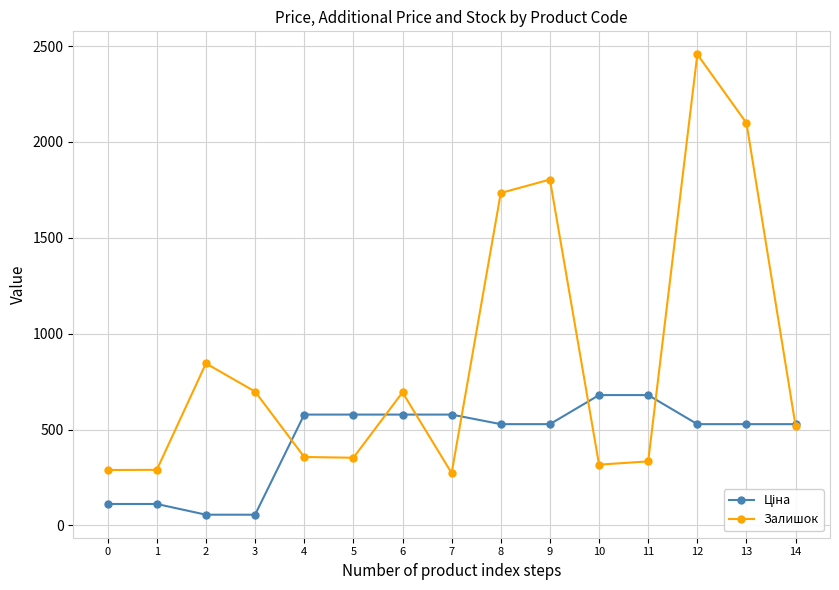

In Залишок, how many points are higher than both neighbors (excluding endpoints)?

4